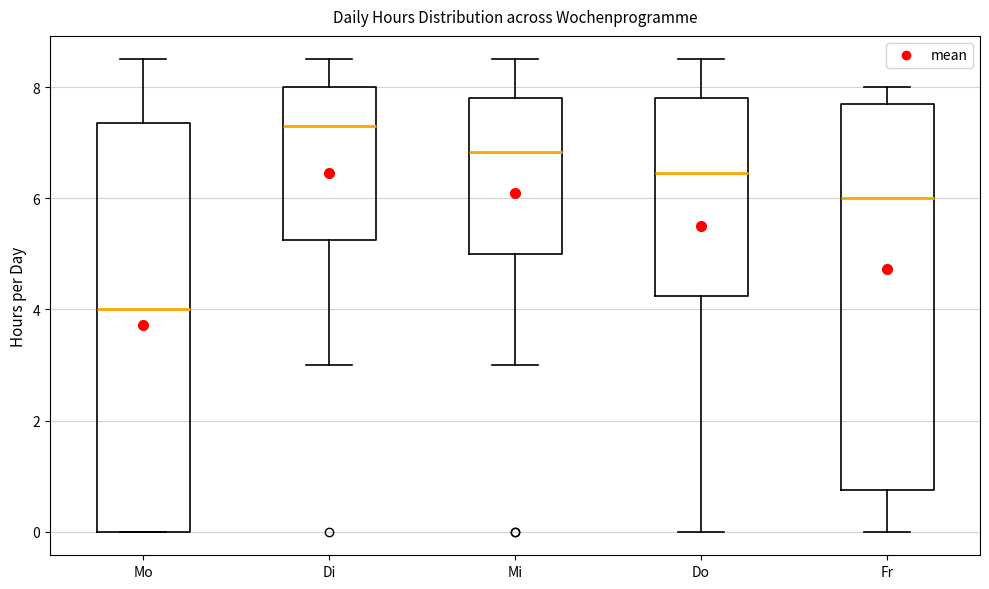

Reading left to right, read every box against the y-axis: the position of its median line, the range the box covers, and the ends of its whiskers. The values are not printed on the chart, so give them approximately, as read against the axis.

Mo: median 4.0, box 0.0 to 7.4, whiskers 0.0 to 8.6
Di: median 7.4, box 5.2 to 8.0, whiskers 3.0 to 8.6
Mi: median 6.8, box 5.0 to 7.8, whiskers 3.0 to 8.6
Do: median 6.4, box 4.2 to 7.8, whiskers 0.0 to 8.6
Fr: median 6.0, box 0.8 to 7.8, whiskers 0.0 to 8.0